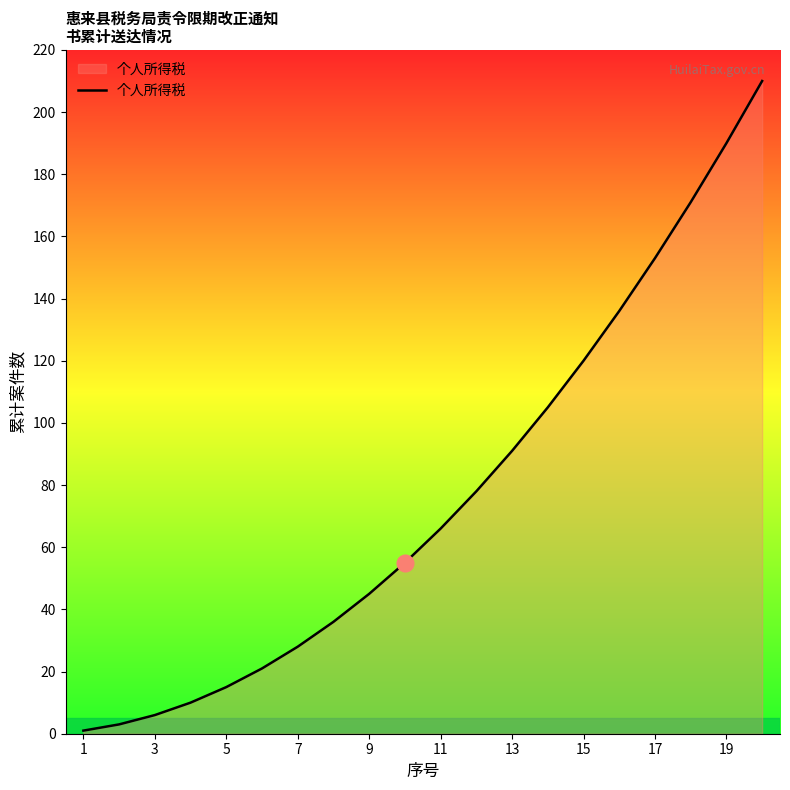

What is the greatest value displayed?

210